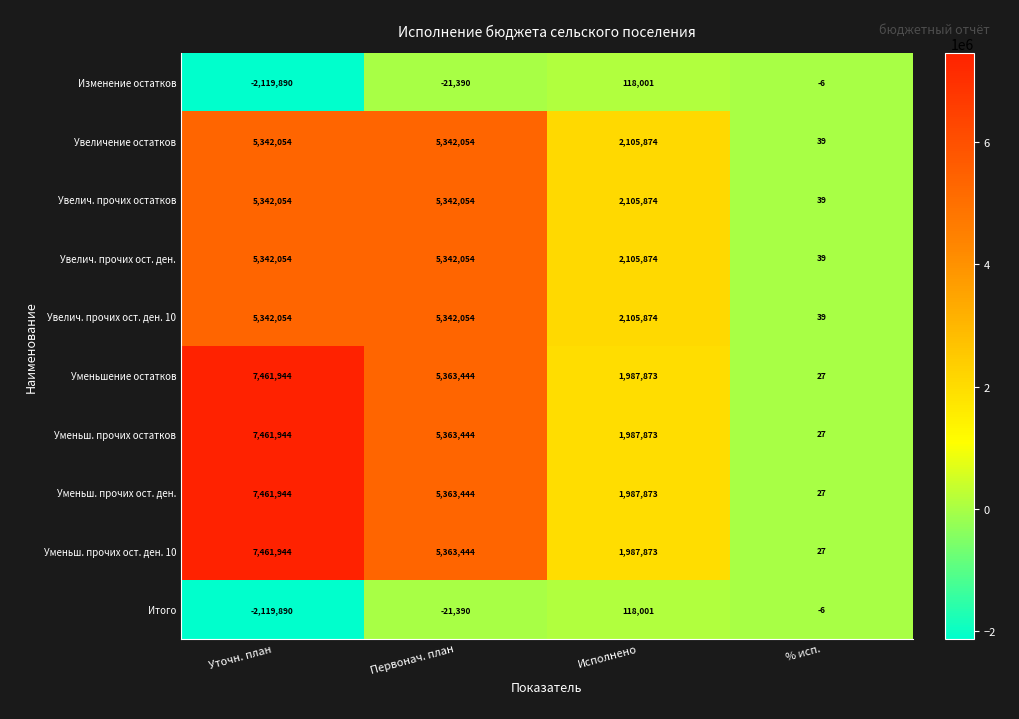

What is the sum of the Увелич. прочих остатков values at Исполнено and Уточн. план?

7447928